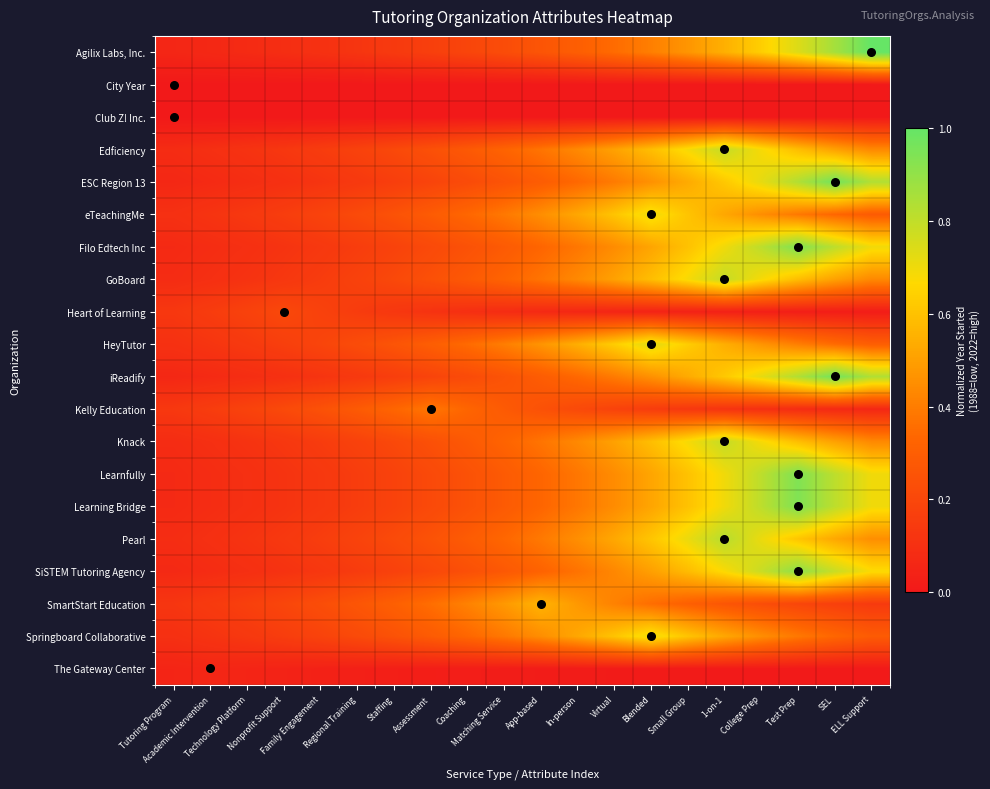

Reading right to left, list all the values displayed in this chart.

Agilix Labs, Inc.: ELL Support=1.0	SEL=0.9	Test Prep=0.7	College Prep=0.6	1-on-1=0.5	Small Group=0.5	Blended=0.4	Virtual=0.3	In-person=0.3	App-based=0.3	Matching Service=0.2	Coaching=0.2	Assessment=0.2	Staffing=0.1	Regional Training=0.1	Family Engagement=0.1	Nonprofit Support=0.1	Technology Platform=0.1	Academic Intervention=0.1	Tutoring Program=0.1
City Year: ELL Support=0.0	SEL=0.0	Test Prep=0.0	College Prep=0.0	1-on-1=0.0	Small Group=0.0	Blended=0.0	Virtual=0.0	In-person=0.0	App-based=0.0	Matching Service=0.0	Coaching=0.0	Assessment=0.0	Staffing=0.0	Regional Training=0.0	Family Engagement=0.0	Nonprofit Support=0.0	Technology Platform=0.0	Academic Intervention=0.0	Tutoring Program=0.0
Club Z! Inc.: ELL Support=0.0	SEL=0.0	Test Prep=0.0	College Prep=0.0	1-on-1=0.0	Small Group=0.0	Blended=0.0	Virtual=0.0	In-person=0.0	App-based=0.0	Matching Service=0.0	Coaching=0.0	Assessment=0.0	Staffing=0.0	Regional Training=0.0	Family Engagement=0.0	Nonprofit Support=0.0	Technology Platform=0.0	Academic Intervention=0.0	Tutoring Program=0.0
Edficiency: ELL Support=0.4	SEL=0.5	Test Prep=0.6	College Prep=0.7	1-on-1=0.8	Small Group=0.7	Blended=0.6	Virtual=0.5	In-person=0.4	App-based=0.4	Matching Service=0.3	Coaching=0.3	Assessment=0.2	Staffing=0.2	Regional Training=0.2	Family Engagement=0.2	Nonprofit Support=0.1	Technology Platform=0.1	Academic Intervention=0.1	Tutoring Program=0.1
ESC Region 13: ELL Support=0.8	SEL=1.0	Test Prep=0.8	College Prep=0.7	1-on-1=0.6	Small Group=0.5	Blended=0.5	Virtual=0.4	In-person=0.3	App-based=0.3	Matching Service=0.3	Coaching=0.2	Assessment=0.2	Staffing=0.2	Regional Training=0.1	Family Engagement=0.1	Nonprofit Support=0.1	Technology Platform=0.1	Academic Intervention=0.1	Tutoring Program=0.1
eTeachingMe: ELL Support=0.3	SEL=0.3	Test Prep=0.4	College Prep=0.5	1-on-1=0.5	Small Group=0.6	Blended=0.7	Virtual=0.6	In-person=0.5	App-based=0.5	Matching Service=0.4	Coaching=0.3	Assessment=0.3	Staffing=0.2	Regional Training=0.2	Family Engagement=0.2	Nonprofit Support=0.2	Technology Platform=0.1	Academic Intervention=0.1	Tutoring Program=0.1
Filo Edtech Inc: ELL Support=0.7	SEL=0.8	Test Prep=0.9	College Prep=0.8	1-on-1=0.7	Small Group=0.6	Blended=0.5	Virtual=0.4	In-person=0.4	App-based=0.3	Matching Service=0.3	Coaching=0.2	Assessment=0.2	Staffing=0.2	Regional Training=0.2	Family Engagement=0.1	Nonprofit Support=0.1	Technology Platform=0.1	Academic Intervention=0.1	Tutoring Program=0.1
GoBoard: ELL Support=0.4	SEL=0.5	Test Prep=0.6	College Prep=0.7	1-on-1=0.8	Small Group=0.7	Blended=0.6	Virtual=0.5	In-person=0.4	App-based=0.4	Matching Service=0.3	Coaching=0.3	Assessment=0.2	Staffing=0.2	Regional Training=0.2	Family Engagement=0.2	Nonprofit Support=0.1	Technology Platform=0.1	Academic Intervention=0.1	Tutoring Program=0.1
Heart of Learning: ELL Support=0.0	SEL=0.0	Test Prep=0.0	College Prep=0.0	1-on-1=0.0	Small Group=0.0	Blended=0.0	Virtual=0.1	In-person=0.1	App-based=0.1	Matching Service=0.1	Coaching=0.1	Assessment=0.1	Staffing=0.1	Regional Training=0.2	Family Engagement=0.2	Nonprofit Support=0.2	Technology Platform=0.2	Academic Intervention=0.2	Tutoring Program=0.1
HeyTutor: ELL Support=0.3	SEL=0.3	Test Prep=0.4	College Prep=0.5	1-on-1=0.5	Small Group=0.6	Blended=0.7	Virtual=0.6	In-person=0.5	App-based=0.5	Matching Service=0.4	Coaching=0.3	Assessment=0.3	Staffing=0.3	Regional Training=0.2	Family Engagement=0.2	Nonprofit Support=0.2	Technology Platform=0.1	Academic Intervention=0.1	Tutoring Program=0.1
iReadify: ELL Support=0.8	SEL=1.0	Test Prep=0.8	College Prep=0.7	1-on-1=0.6	Small Group=0.5	Blended=0.5	Virtual=0.4	In-person=0.3	App-based=0.3	Matching Service=0.3	Coaching=0.2	Assessment=0.2	Staffing=0.2	Regional Training=0.1	Family Engagement=0.1	Nonprofit Support=0.1	Technology Platform=0.1	Academic Intervention=0.1	Tutoring Program=0.1
Kelly Education: ELL Support=0.1	SEL=0.1	Test Prep=0.1	College Prep=0.1	1-on-1=0.1	Small Group=0.1	Blended=0.2	Virtual=0.2	In-person=0.2	App-based=0.2	Matching Service=0.3	Coaching=0.3	Assessment=0.4	Staffing=0.3	Regional Training=0.3	Family Engagement=0.2	Nonprofit Support=0.2	Technology Platform=0.2	Academic Intervention=0.2	Tutoring Program=0.1
Knack: ELL Support=0.4	SEL=0.5	Test Prep=0.6	College Prep=0.7	1-on-1=0.8	Small Group=0.7	Blended=0.6	Virtual=0.5	In-person=0.4	App-based=0.4	Matching Service=0.3	Coaching=0.3	Assessment=0.2	Staffing=0.2	Regional Training=0.2	Family Engagement=0.2	Nonprofit Support=0.1	Technology Platform=0.1	Academic Intervention=0.1	Tutoring Program=0.1
Learnfully: ELL Support=0.7	SEL=0.8	Test Prep=0.9	College Prep=0.8	1-on-1=0.7	Small Group=0.6	Blended=0.5	Virtual=0.4	In-person=0.4	App-based=0.3	Matching Service=0.3	Coaching=0.2	Assessment=0.2	Staffing=0.2	Regional Training=0.2	Family Engagement=0.1	Nonprofit Support=0.1	Technology Platform=0.1	Academic Intervention=0.1	Tutoring Program=0.1
Learning Bridge: ELL Support=0.7	SEL=0.8	Test Prep=0.9	College Prep=0.8	1-on-1=0.7	Small Group=0.6	Blended=0.5	Virtual=0.4	In-person=0.4	App-based=0.3	Matching Service=0.3	Coaching=0.2	Assessment=0.2	Staffing=0.2	Regional Training=0.2	Family Engagement=0.1	Nonprofit Support=0.1	Technology Platform=0.1	Academic Intervention=0.1	Tutoring Program=0.1
Pearl: ELL Support=0.5	SEL=0.5	Test Prep=0.6	College Prep=0.7	1-on-1=0.8	Small Group=0.7	Blended=0.6	Virtual=0.5	In-person=0.5	App-based=0.4	Matching Service=0.3	Coaching=0.3	Assessment=0.2	Staffing=0.2	Regional Training=0.2	Family Engagement=0.2	Nonprofit Support=0.1	Technology Platform=0.1	Academic Intervention=0.1	Tutoring Program=0.1
SiSTEM Tutoring Agency: ELL Support=0.7	SEL=0.8	Test Prep=0.9	College Prep=0.8	1-on-1=0.7	Small Group=0.6	Blended=0.5	Virtual=0.4	In-person=0.4	App-based=0.3	Matching Service=0.3	Coaching=0.2	Assessment=0.2	Staffing=0.2	Regional Training=0.2	Family Engagement=0.1	Nonprofit Support=0.1	Technology Platform=0.1	Academic Intervention=0.1	Tutoring Program=0.1
SmartStart Education: ELL Support=0.1	SEL=0.2	Test Prep=0.2	College Prep=0.2	1-on-1=0.3	Small Group=0.3	Blended=0.4	Virtual=0.4	In-person=0.5	App-based=0.6	Matching Service=0.5	Coaching=0.4	Assessment=0.4	Staffing=0.3	Regional Training=0.3	Family Engagement=0.2	Nonprofit Support=0.2	Technology Platform=0.2	Academic Intervention=0.1	Tutoring Program=0.1
Springboard Collaborative: ELL Support=0.3	SEL=0.3	Test Prep=0.4	College Prep=0.5	1-on-1=0.5	Small Group=0.6	Blended=0.7	Virtual=0.6	In-person=0.5	App-based=0.5	Matching Service=0.4	Coaching=0.3	Assessment=0.3	Staffing=0.2	Regional Training=0.2	Family Engagement=0.2	Nonprofit Support=0.2	Technology Platform=0.1	Academic Intervention=0.1	Tutoring Program=0.1
The Gateway Center: ELL Support=0.0	SEL=0.0	Test Prep=0.0	College Prep=0.0	1-on-1=0.0	Small Group=0.0	Blended=0.0	Virtual=0.0	In-person=0.0	App-based=0.0	Matching Service=0.0	Coaching=0.0	Assessment=0.0	Staffing=0.0	Regional Training=0.0	Family Engagement=0.0	Nonprofit Support=0.0	Technology Platform=0.1	Academic Intervention=0.1	Tutoring Program=0.1